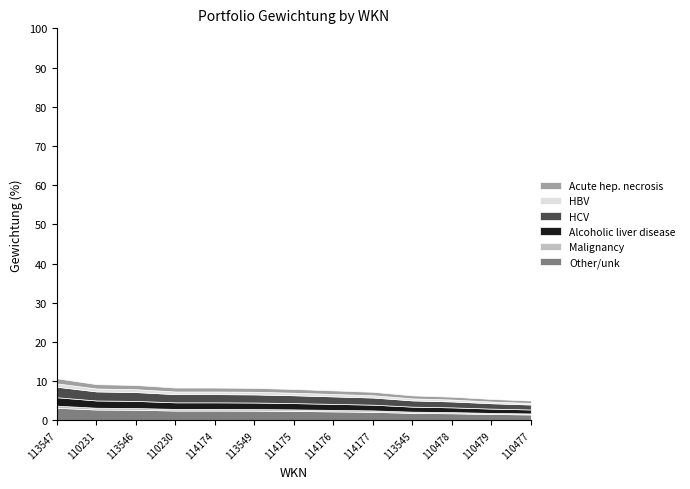

Between 110231 and 110230, which is larger?

110231